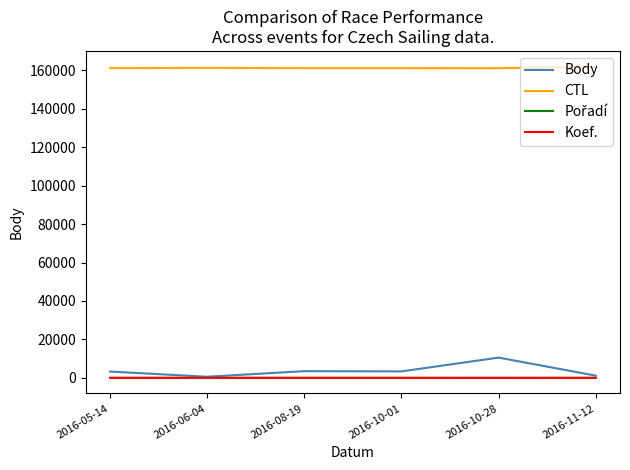

Count the number of data series in this chart.

4